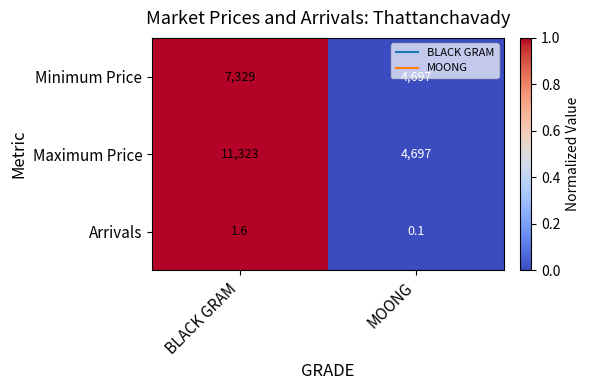

Which series changed the most between BLACK GRAM and MOONG?

Maximum Price